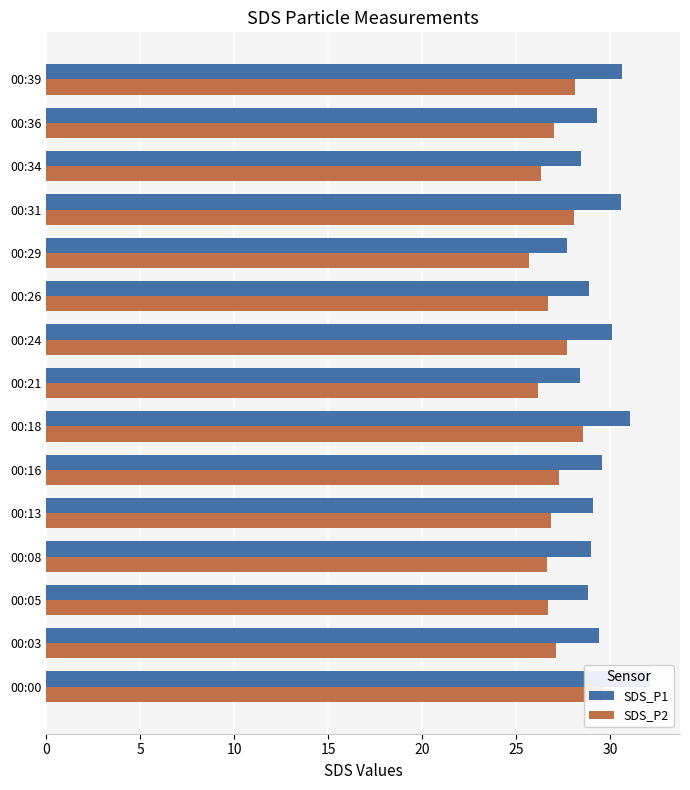

What is the sum of all SDS_P2 values?

408.5